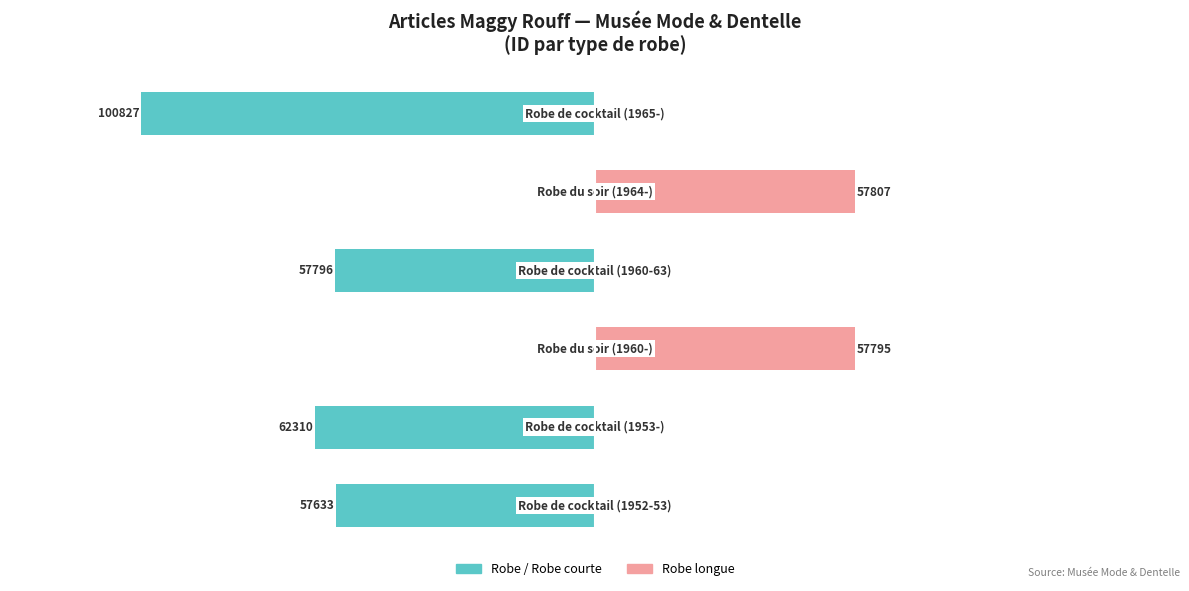

Which has a higher value, 2 or 3?

2